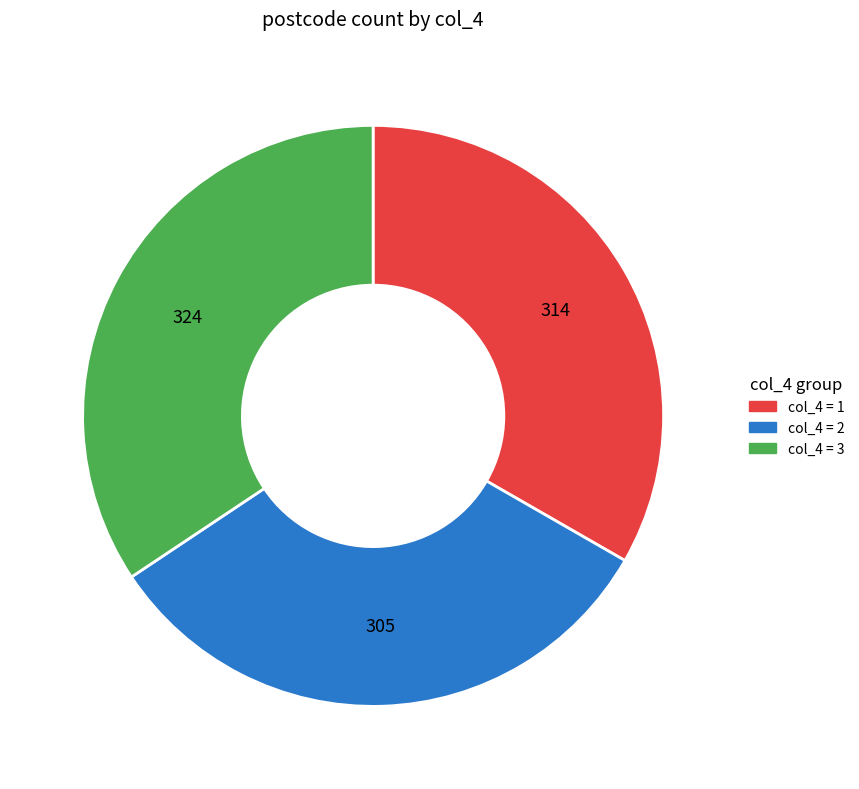

Is there any slice that represents more than half of the pie?

No